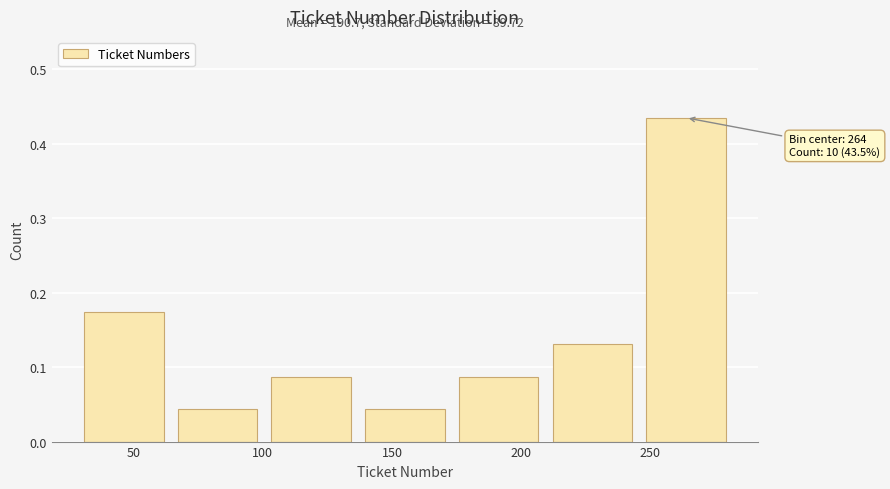

Over which range of the x-axis is the bar tallest?

245 to 280